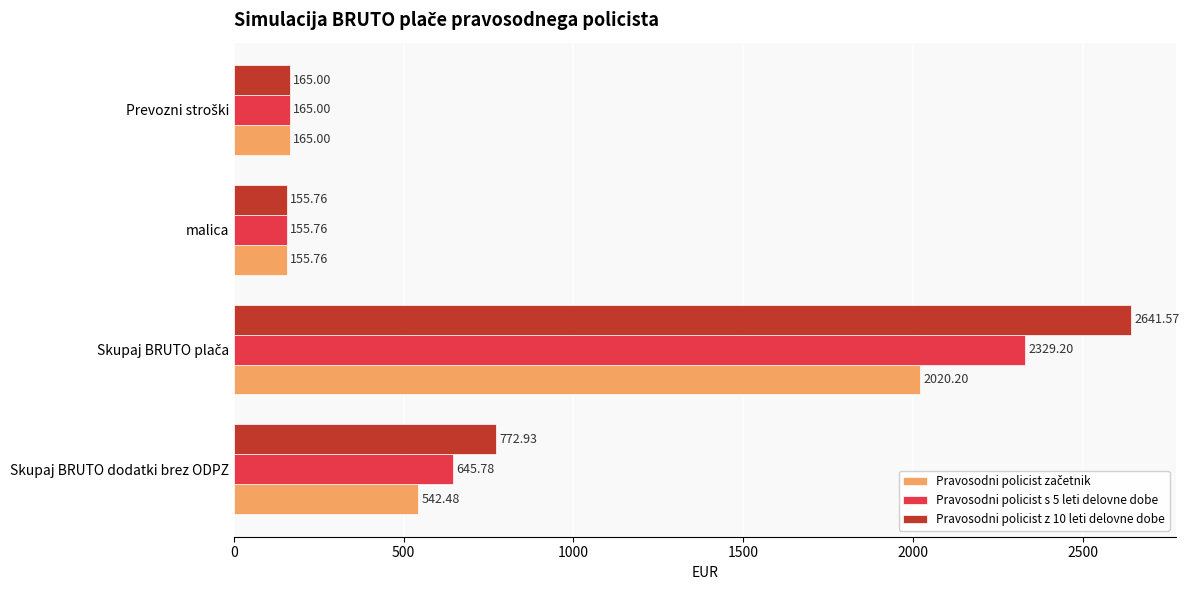

What is the sum of all Pravosodni policist s 5 leti delovne dobe values?

3295.7